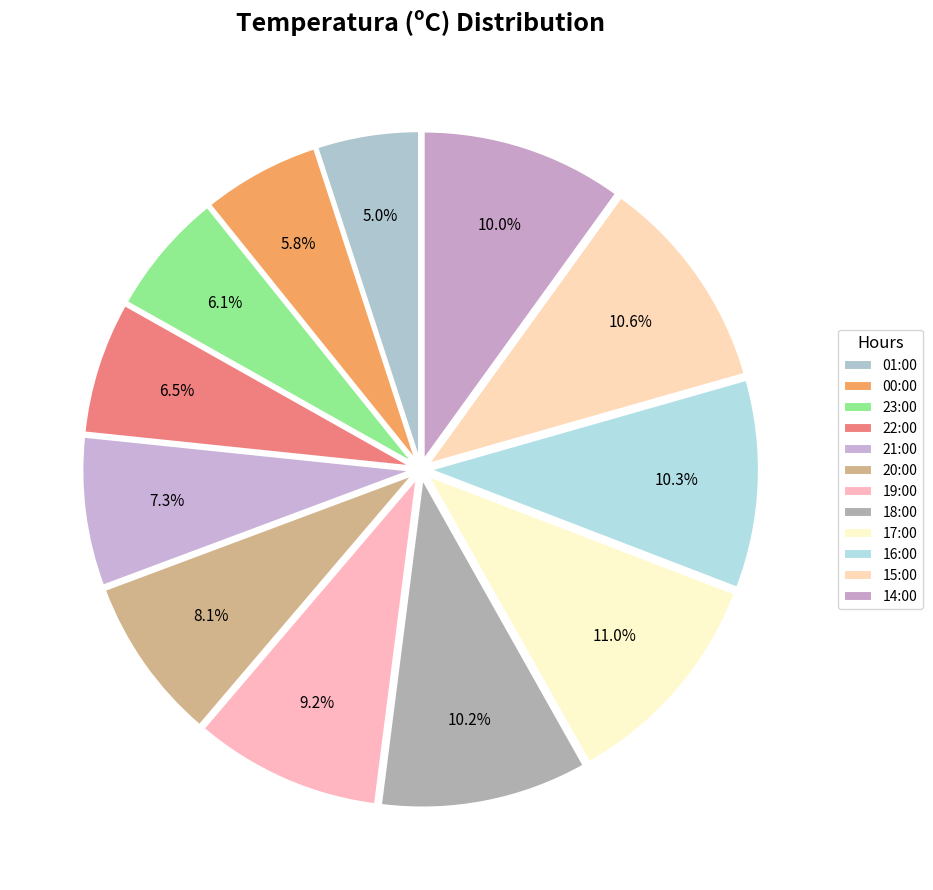

How many segments does this pie chart have?

12